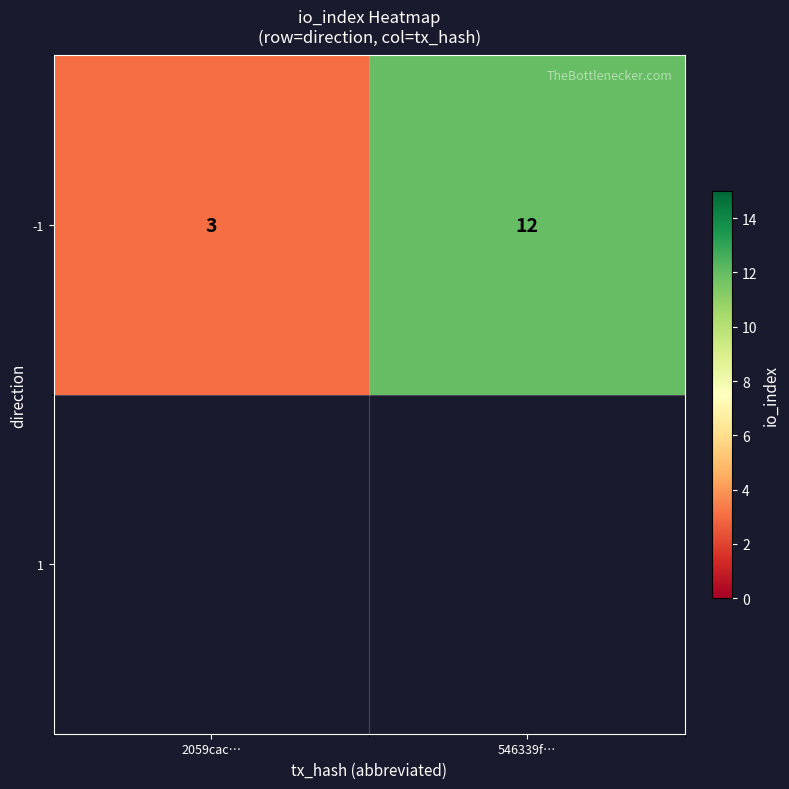

What is the ratio of the value at 546339f… to the value at 2059cac…?

4.0